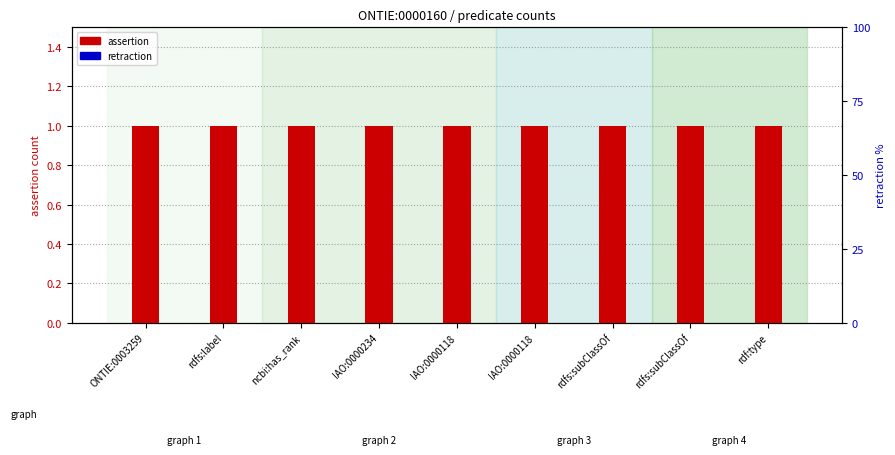

At which category is the sum across all series the highest?

ONTIE:0003259